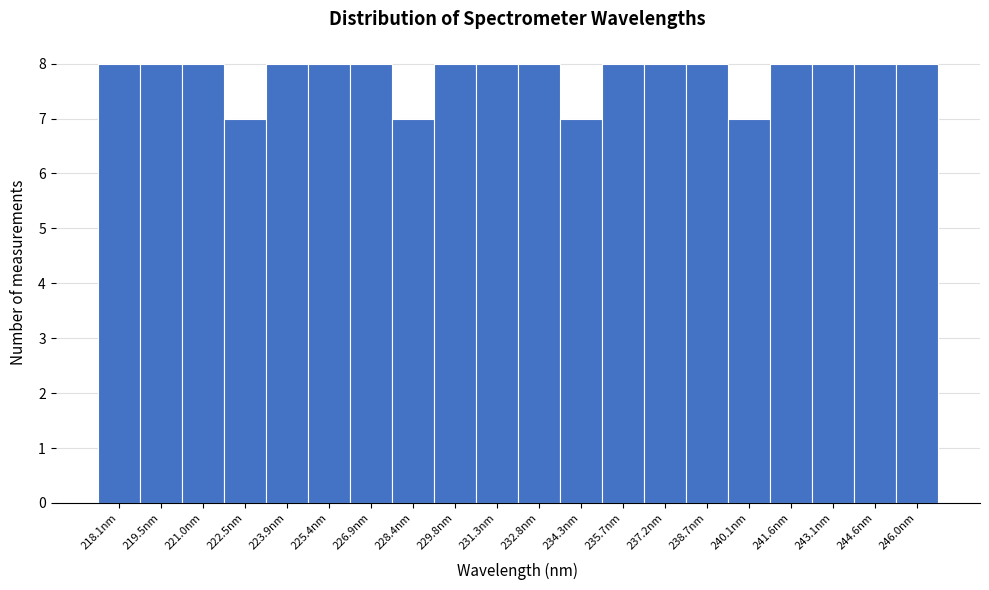

Reading left to right, transcribe all the data shown in this chart.

8	8	8	7	8	8	8	7	8	8	8	7	8	8	8	7	8	8	8	8